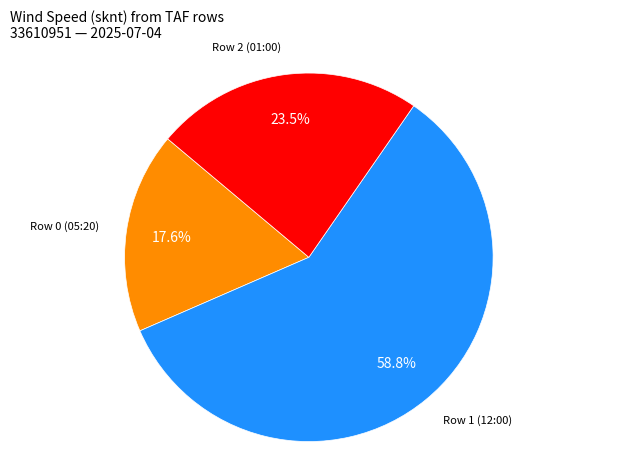

Is there a majority slice in this chart?

Yes